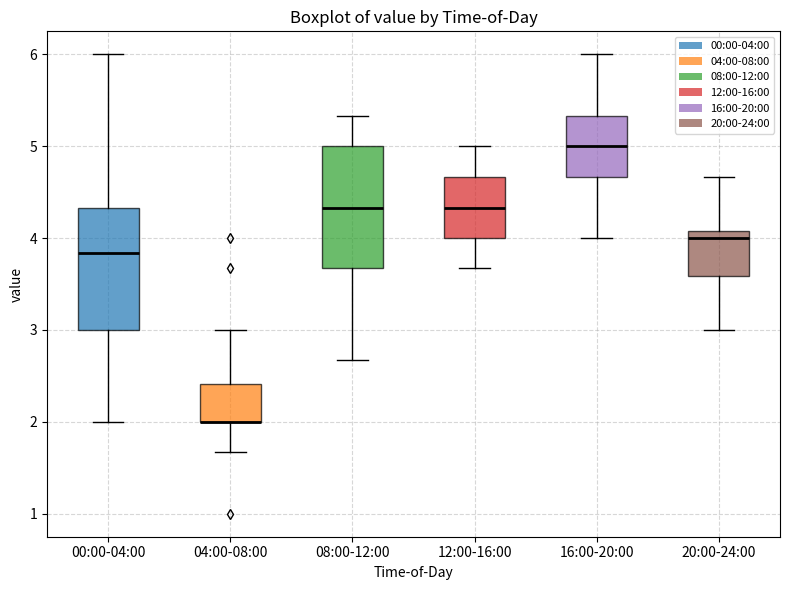

Reading left to right, transcribe this box plot: for each box, give where its median line is, the range the box spans, and where its two whiskers end, as read against the y-axis. The values are not printed on the chart, so give them approximately, as read against the axis.

00:00-04:00: median 3.8, box 3.0 to 4.3, whiskers 2.0 to 6.0
04:00-08:00: median 2.0 (drawn on the box's lower edge), box 2.0 to 2.4, whiskers 1.7 to 3.0
08:00-12:00: median 4.3, box 3.7 to 5.0, whiskers 2.7 to 5.3
12:00-16:00: median 4.3, box 4.0 to 4.7, whiskers 3.7 to 5.0
16:00-20:00: median 5.0, box 4.7 to 5.3, whiskers 4.0 to 6.0
20:00-24:00: median 4.0, box 3.6 to 4.1, whiskers 3.0 to 4.7